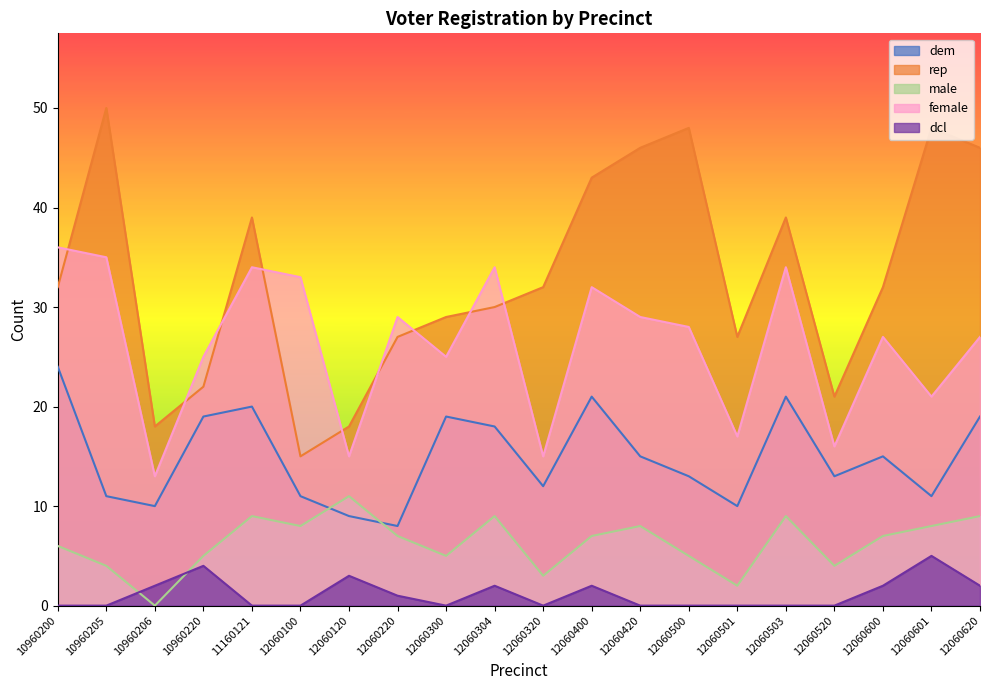

How many lines are shown in the chart?

5